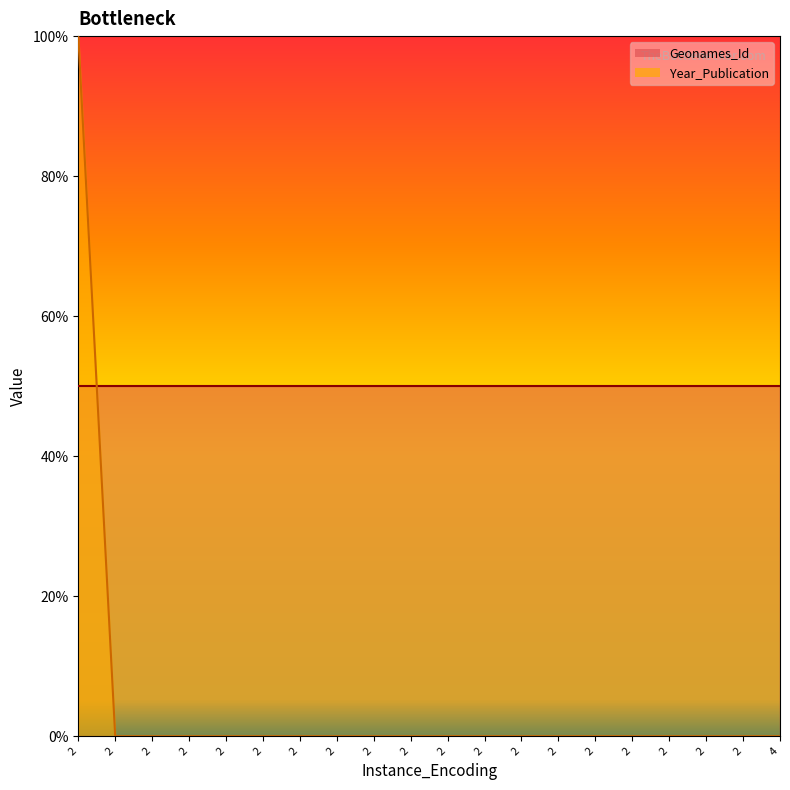

Which category has the highest value across all series?

2